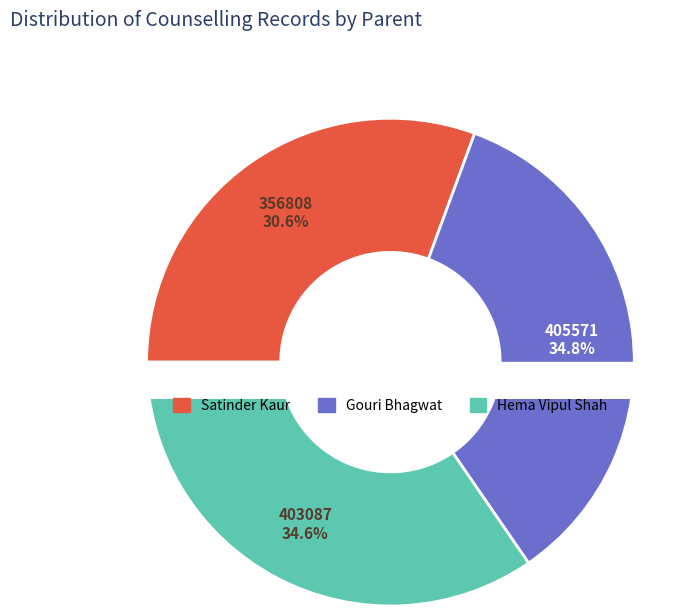

Does Satinder Kaur represent more than half of the total?

No